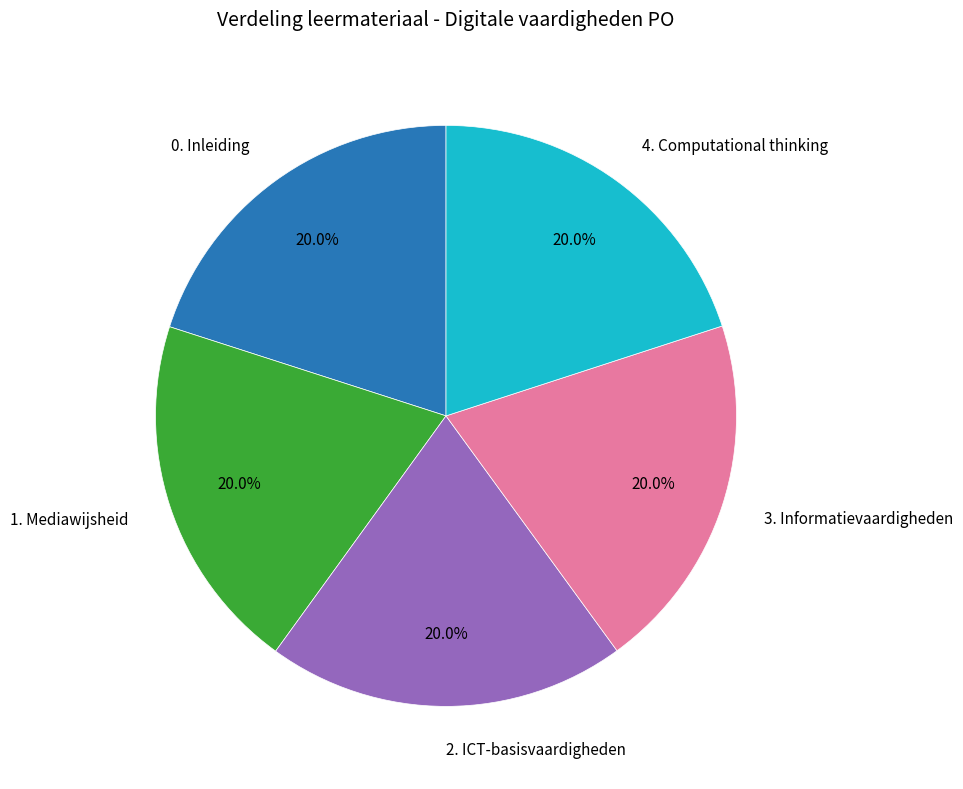

Is there a majority slice in this chart?

No